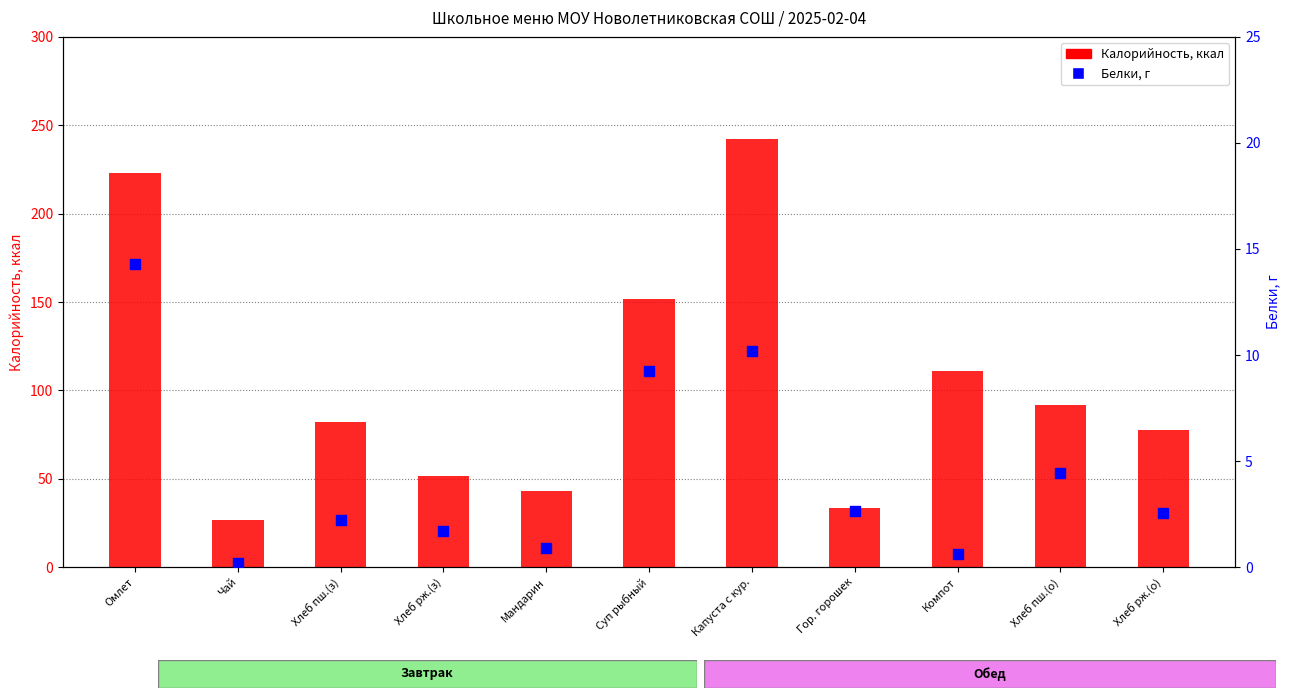

Which series has the largest total across all categories?

Калорийность